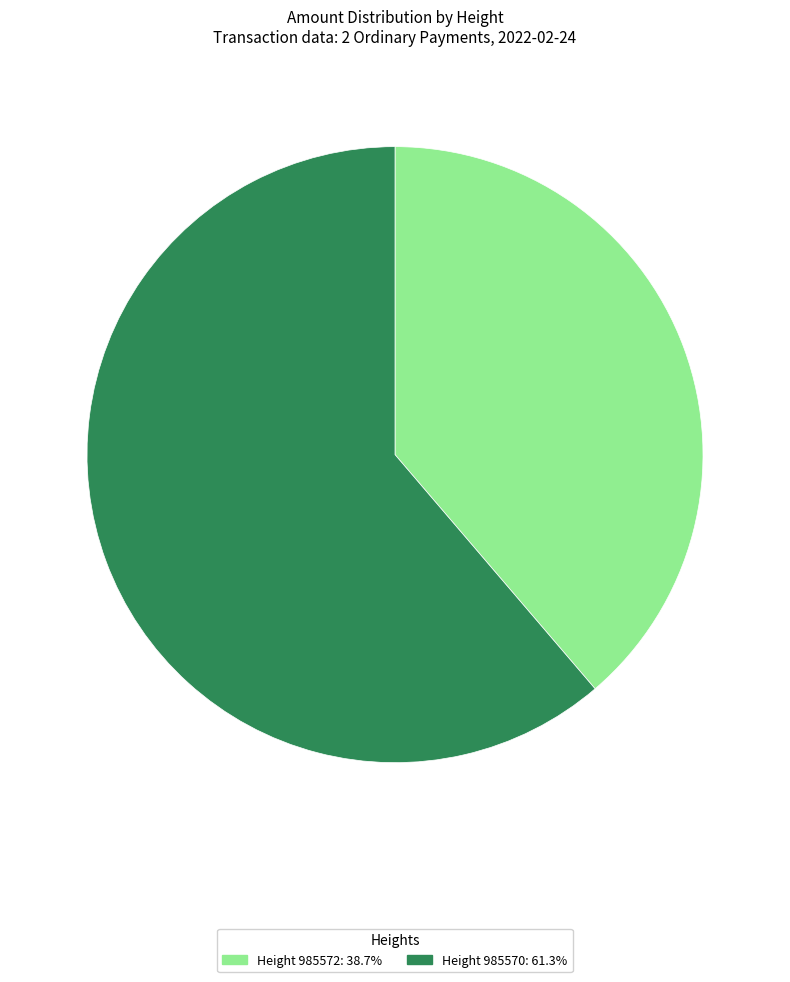

Do Height 985572: 38.7% and Height 985570: 61.3% together represent more than half of the pie?

Yes